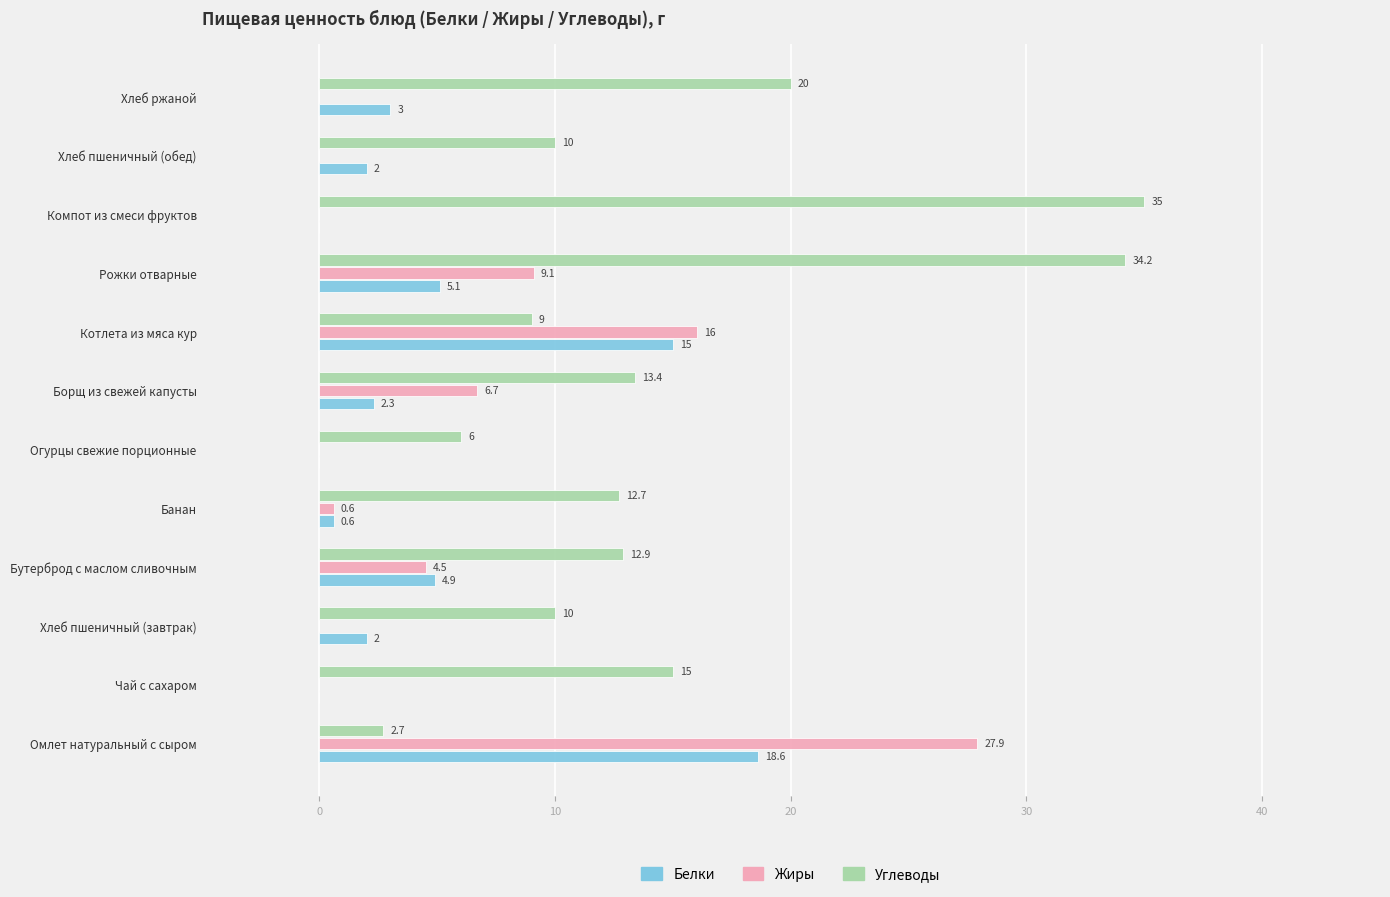

The value of Белки at Котлета из мяса кур is 24.1. True or false?

False